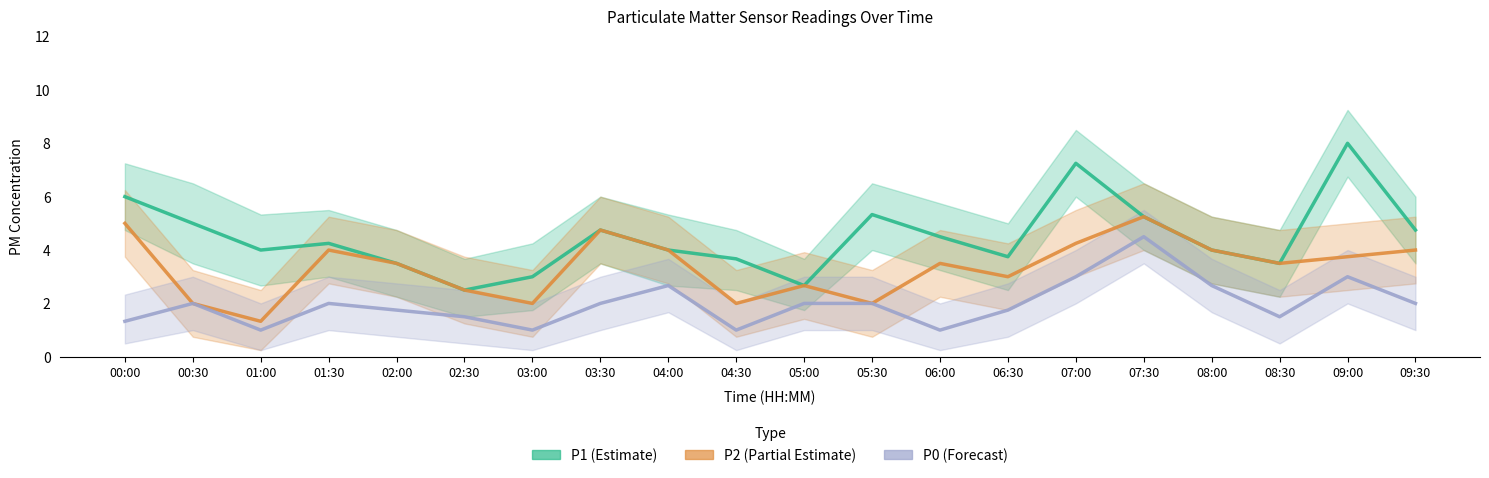

What is the approximate value of P1 (Estimate) at 04:00?

4.0